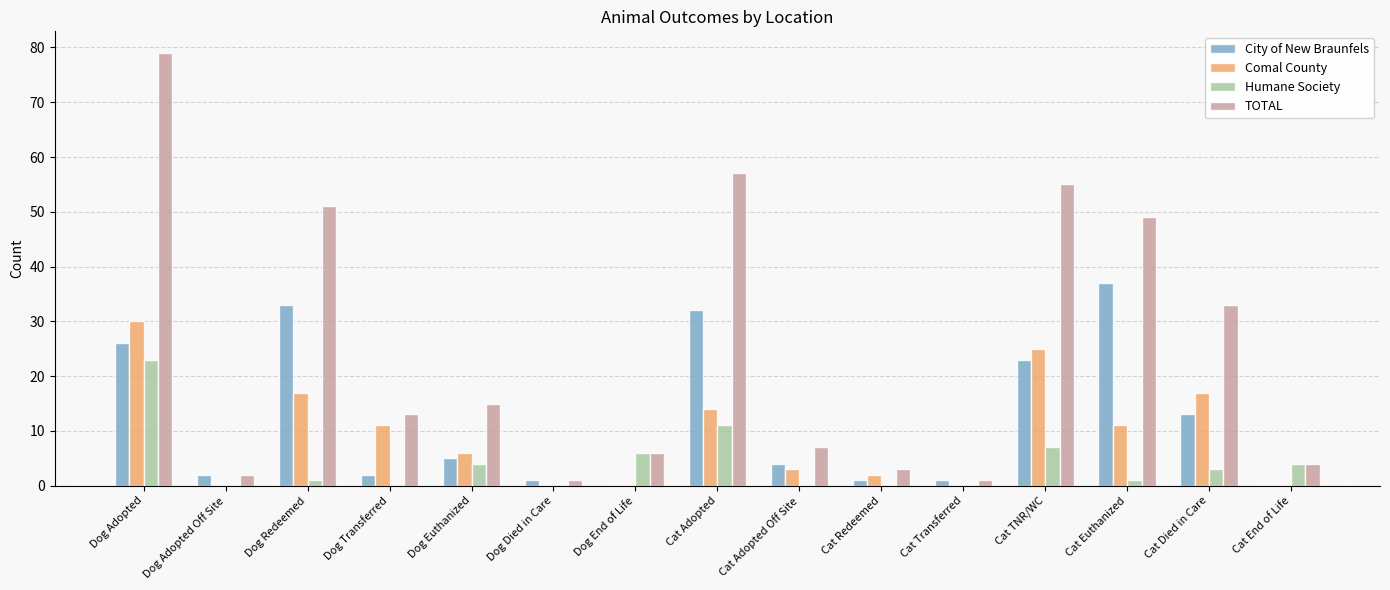

What is the total value across all series at Dog Adopted?

158